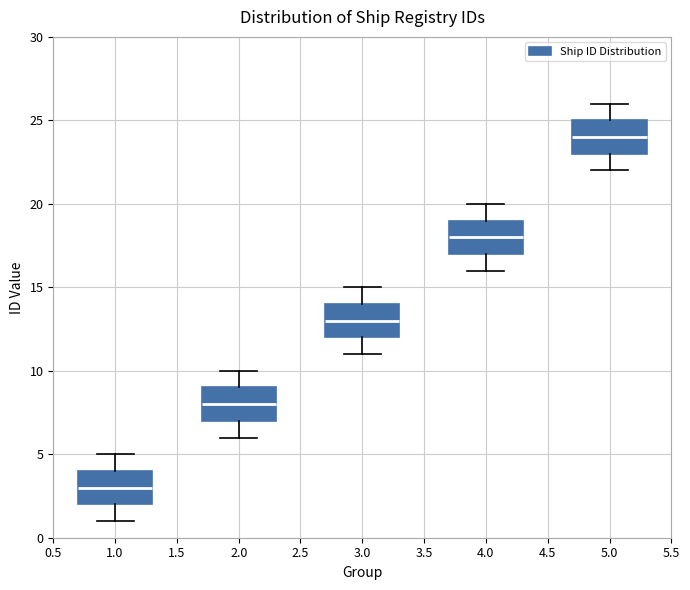

Reading left to right, transcribe this box plot: for each box, give where its median line is, the range the box spans, and where its two whiskers end, as read against the y-axis. The values are not printed on the chart, so give them approximately, as read against the axis.

1.0: median 3, box 2 to 4, whiskers 1 to 5
2.0: median 8, box 7 to 9, whiskers 6 to 10
3.0: median 13, box 12 to 14, whiskers 11 to 15
4.0: median 18, box 17 to 19, whiskers 16 to 20
5.0: median 24, box 23 to 25, whiskers 22 to 26